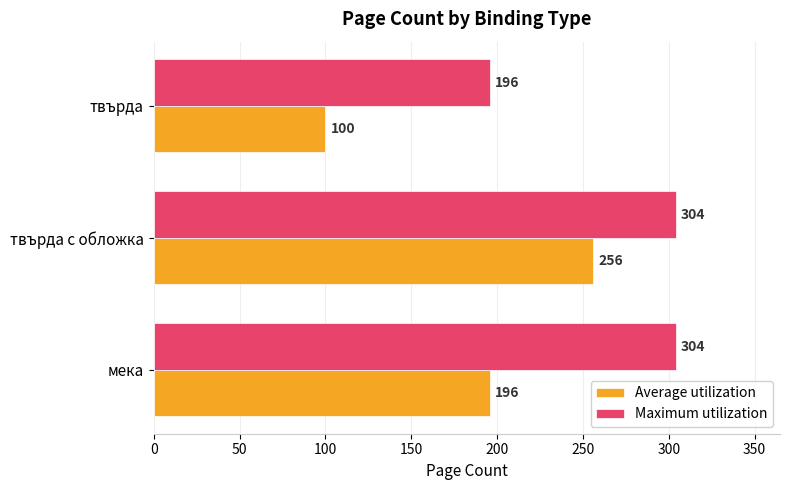

List the labels in order of Average utilization value, largest first.

твърда с обложка, мека, твърда